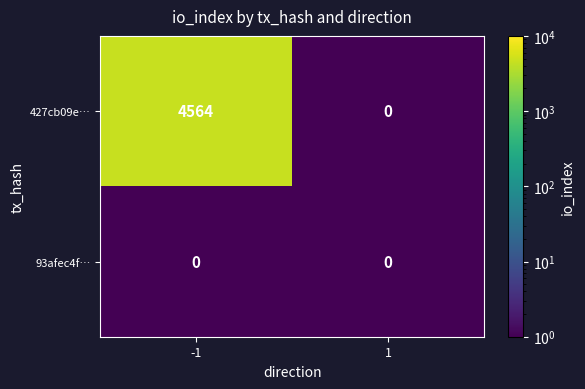

What is the maximum value shown in the chart?

4564